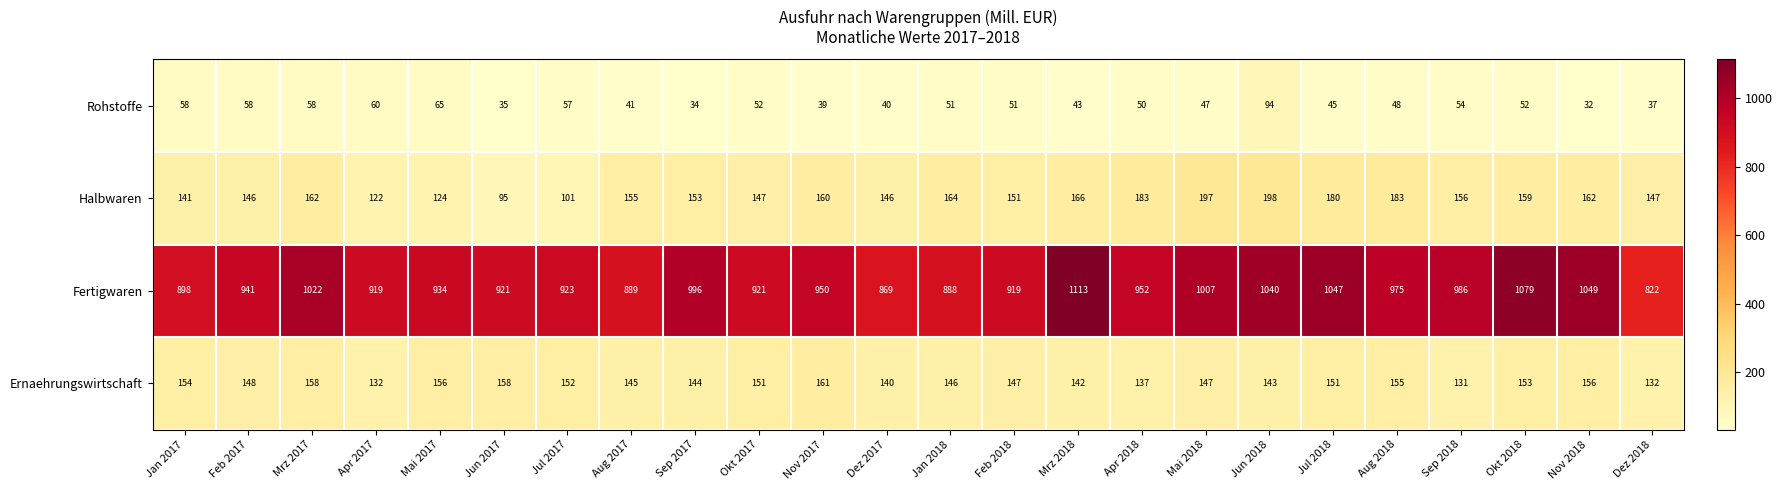

True or false: Ernaehrungswirtschaft has a value of 239 at Aug 2018.

False